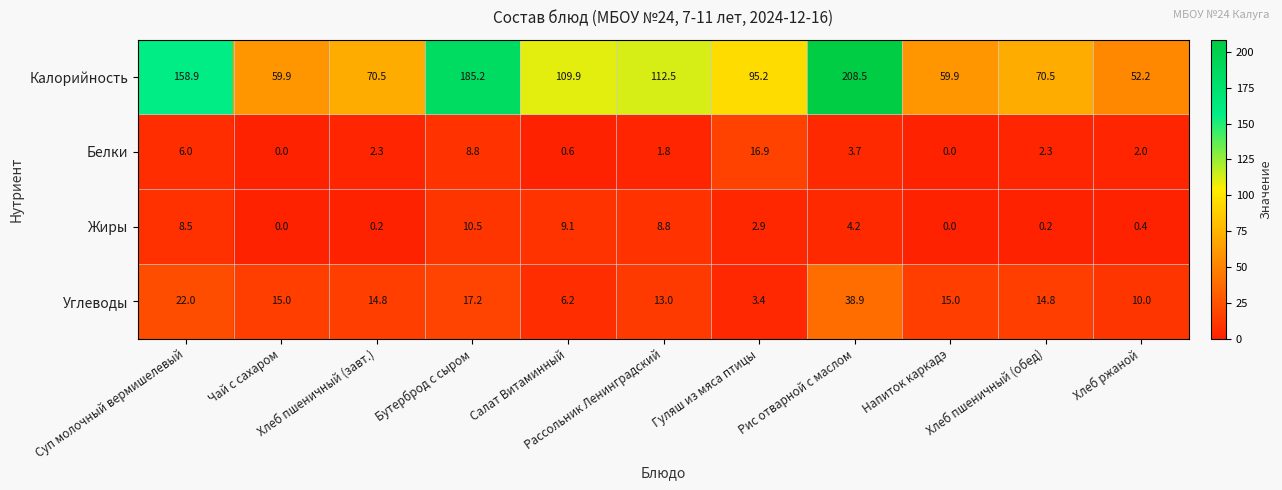

At how many categories does at least one series exceed 8?

11